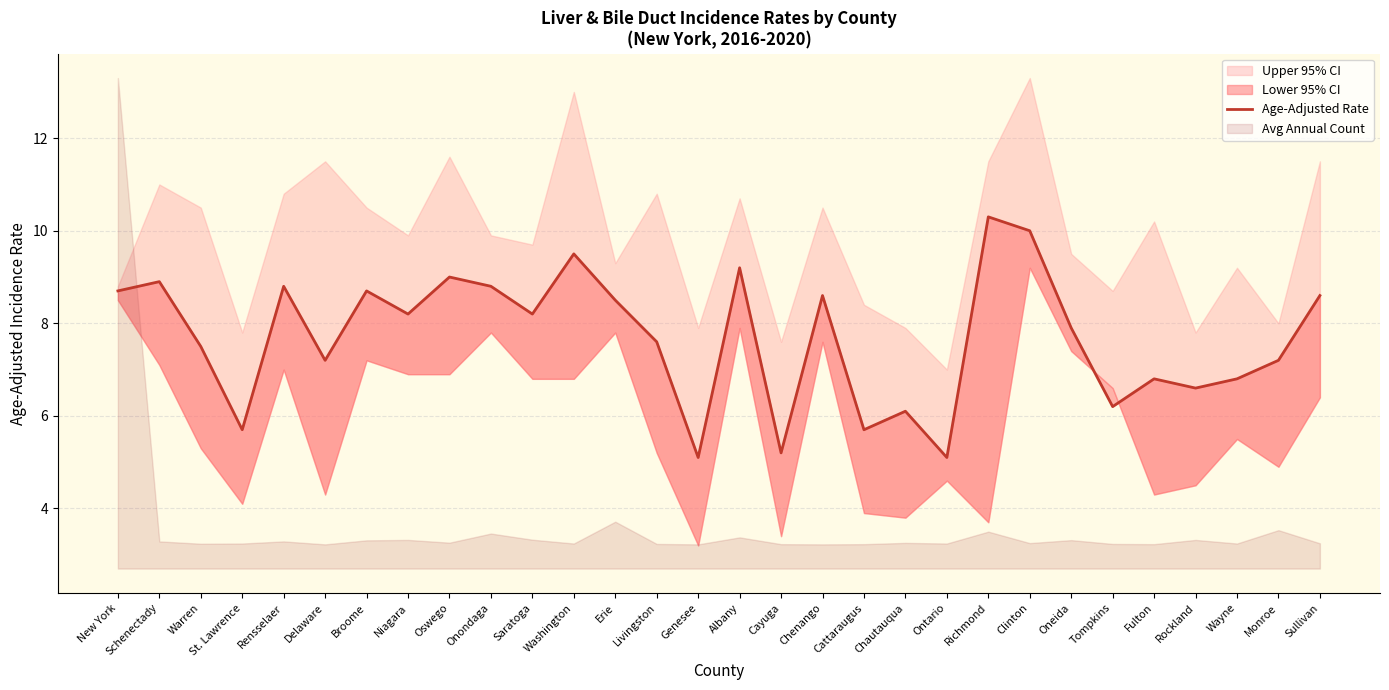

Reading right to left, what are all the values shown in this chart?

8.6	7.2	6.8	6.6	6.8	6.2	7.9	10.0	10.3	5.1	6.1	5.7	8.6	5.2	9.2	5.1	7.6	8.5	9.5	8.2	8.8	9.0	8.2	8.7	7.2	8.8	5.7	7.5	8.9	8.7